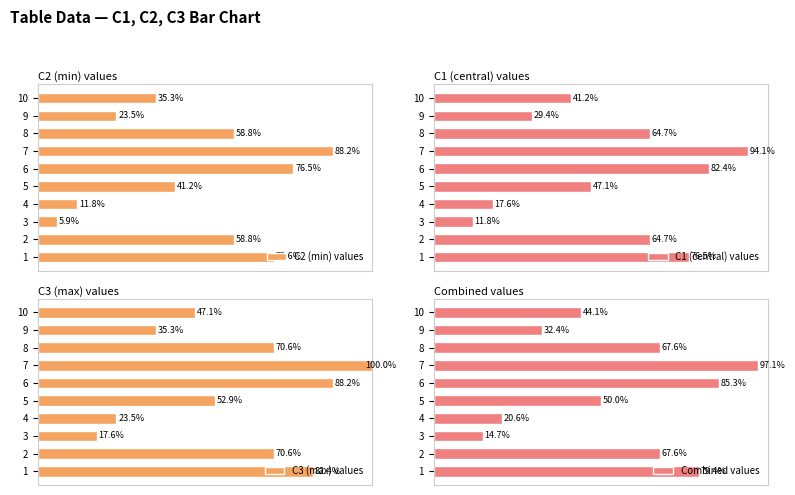

How many distinct data groups are displayed?

4